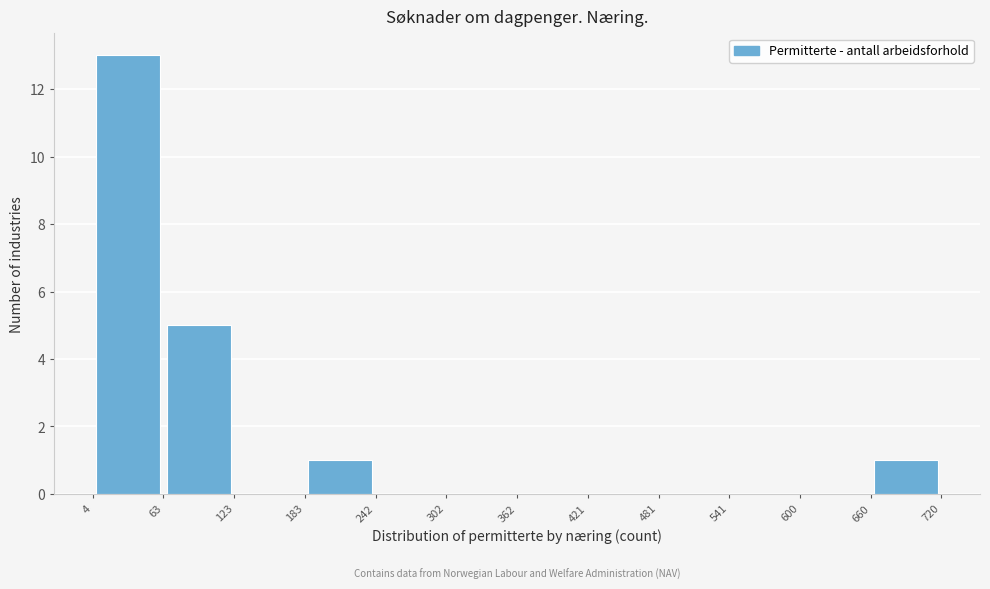

What is the height of the bar covering 63 to 123 on the x-axis? The values are not printed on the chart, so give them approximately, as read against the axis.

5